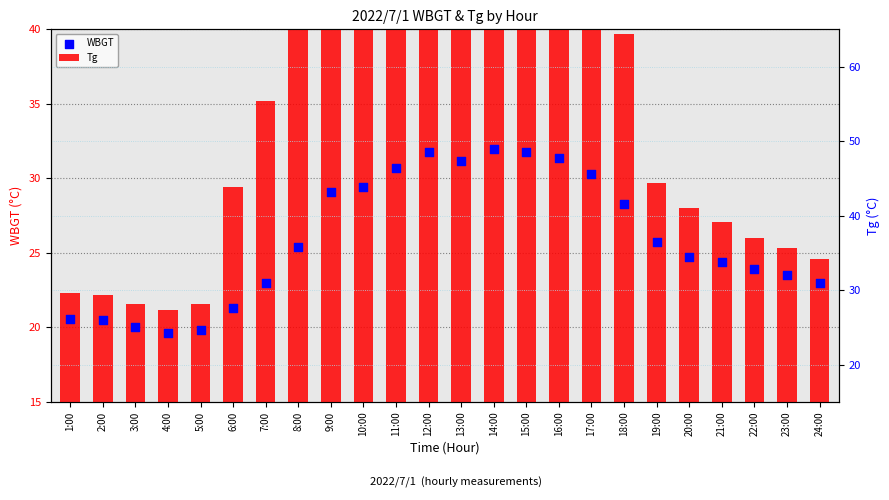

Is the value of Tg at 22:00 greater than the value of WBGT at 8:00?

Yes